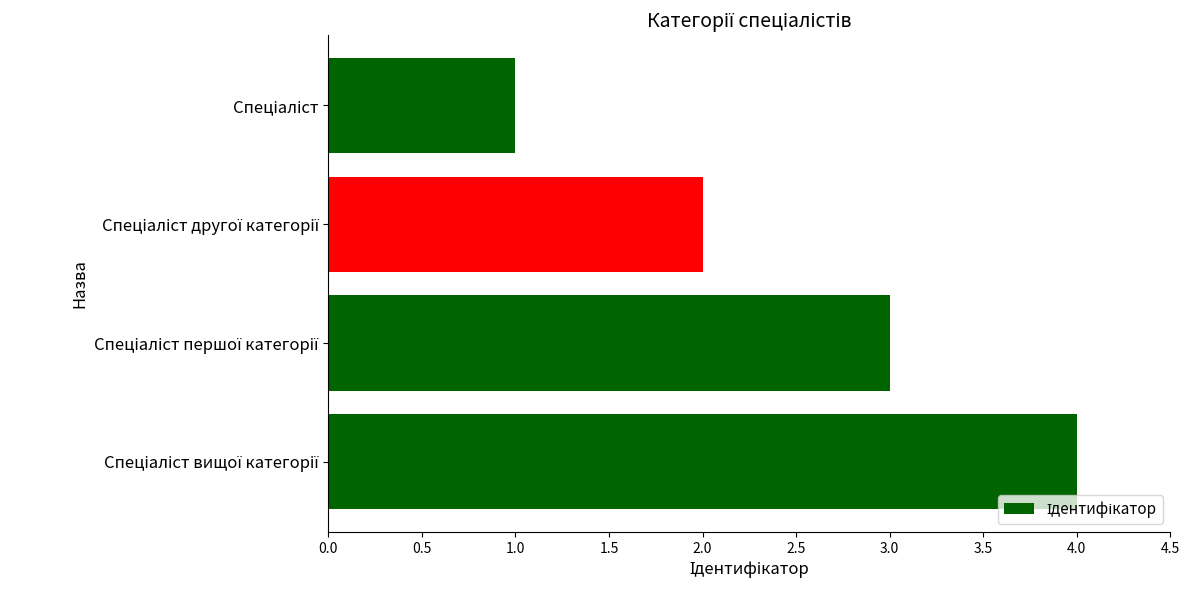

What is the maximum value shown in the chart?

4